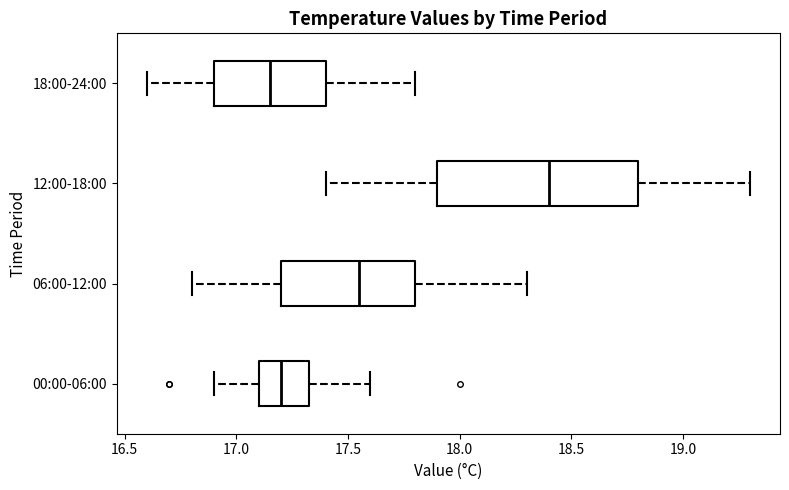

Where is the right edge of the box for 12:00-18:00 on the x-axis? The values are not printed on the chart, so give them approximately, as read against the axis.

18.80